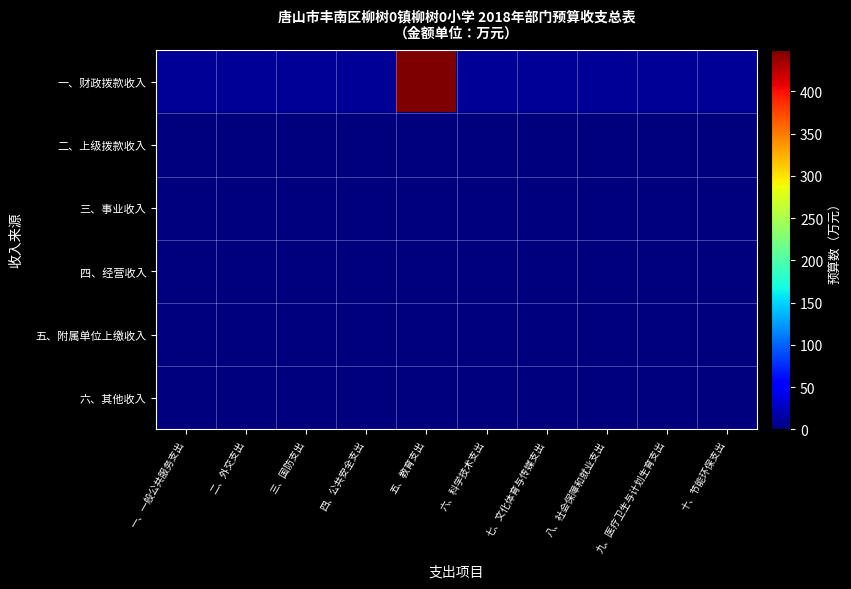

Count the number of data series in this chart.

6